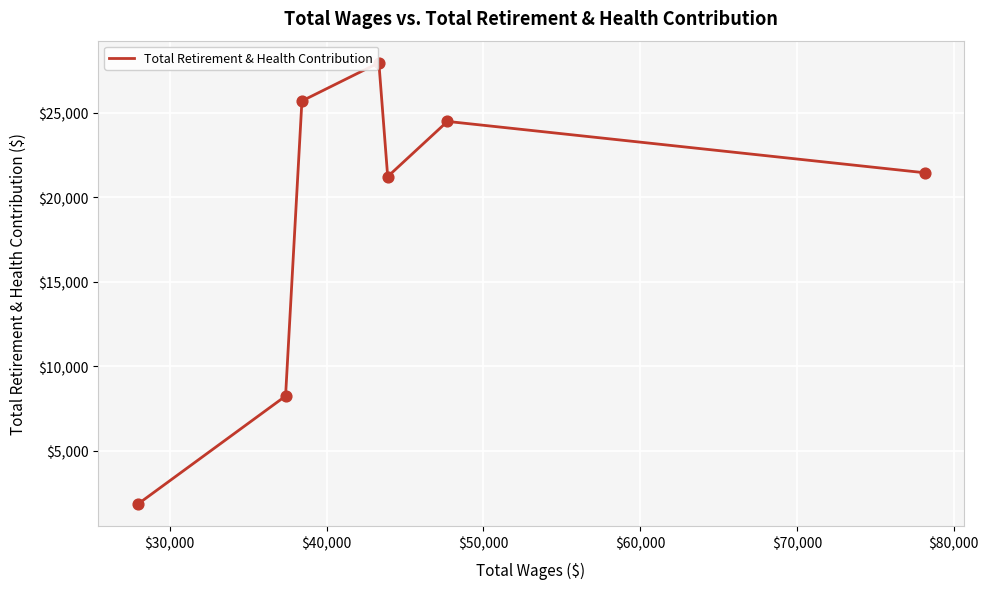

What is the difference between the maximum and minimum values?

26104